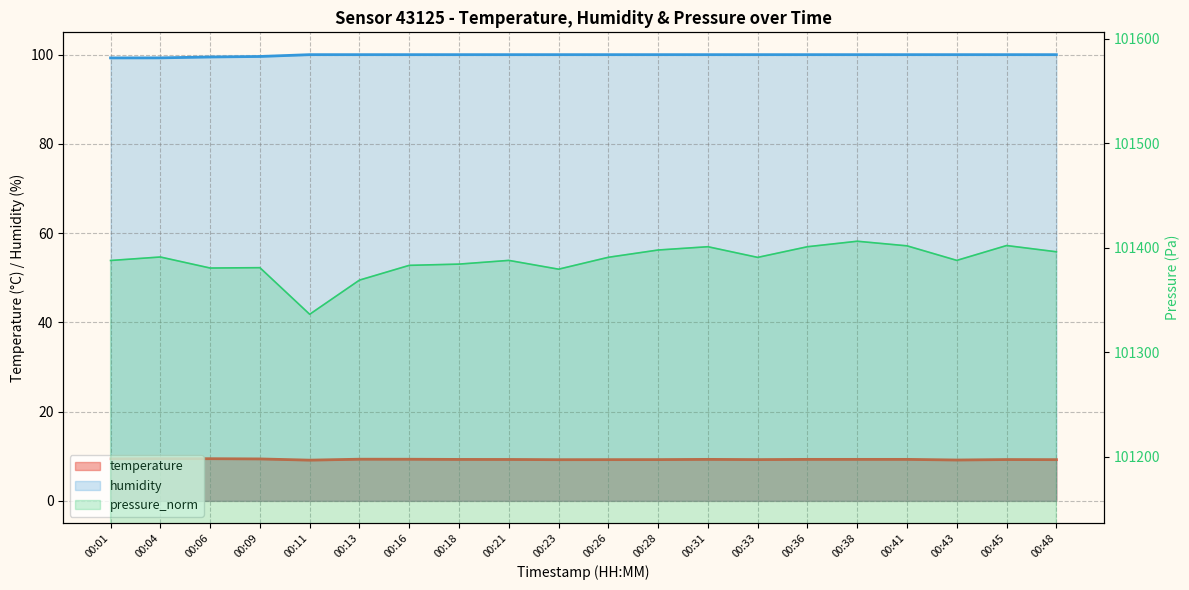

Which series has the widest spread of values?

pressure_norm